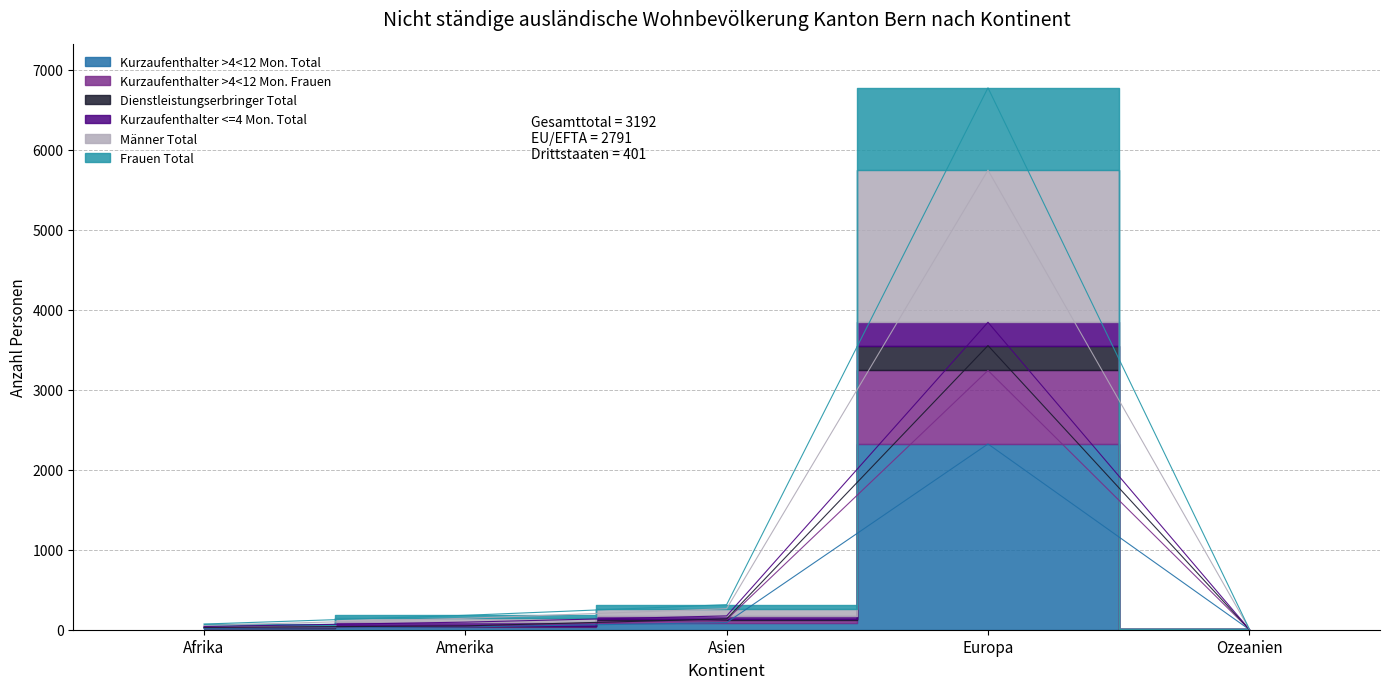

True or false: Frauen Total and Männer Total cross at least once.

False